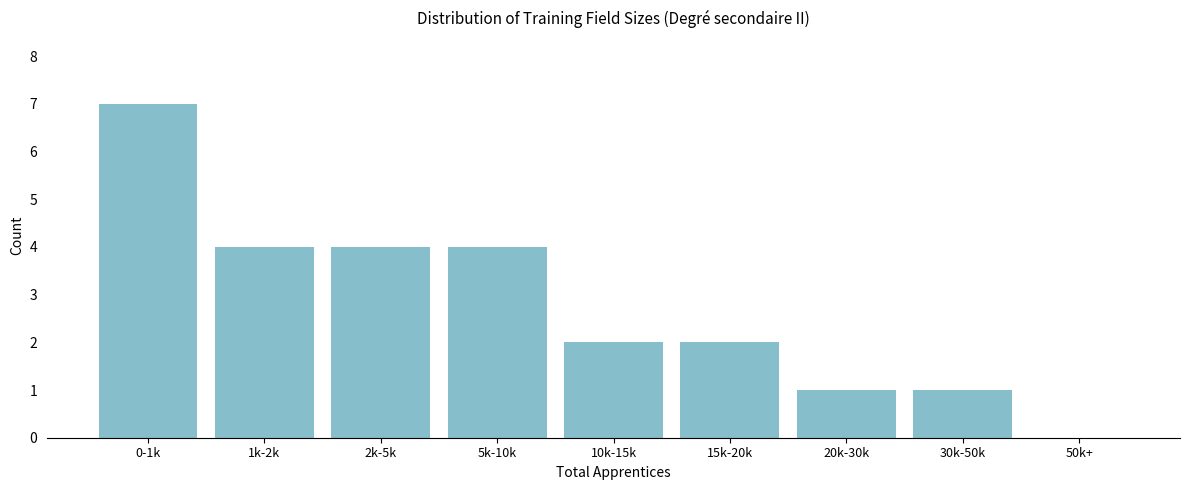

Reading left to right, extract all data points from this chart.

0-1k=7	1k-2k=4	2k-5k=4	5k-10k=4	10k-15k=2	15k-20k=2	20k-30k=1	30k-50k=1	50k+=0